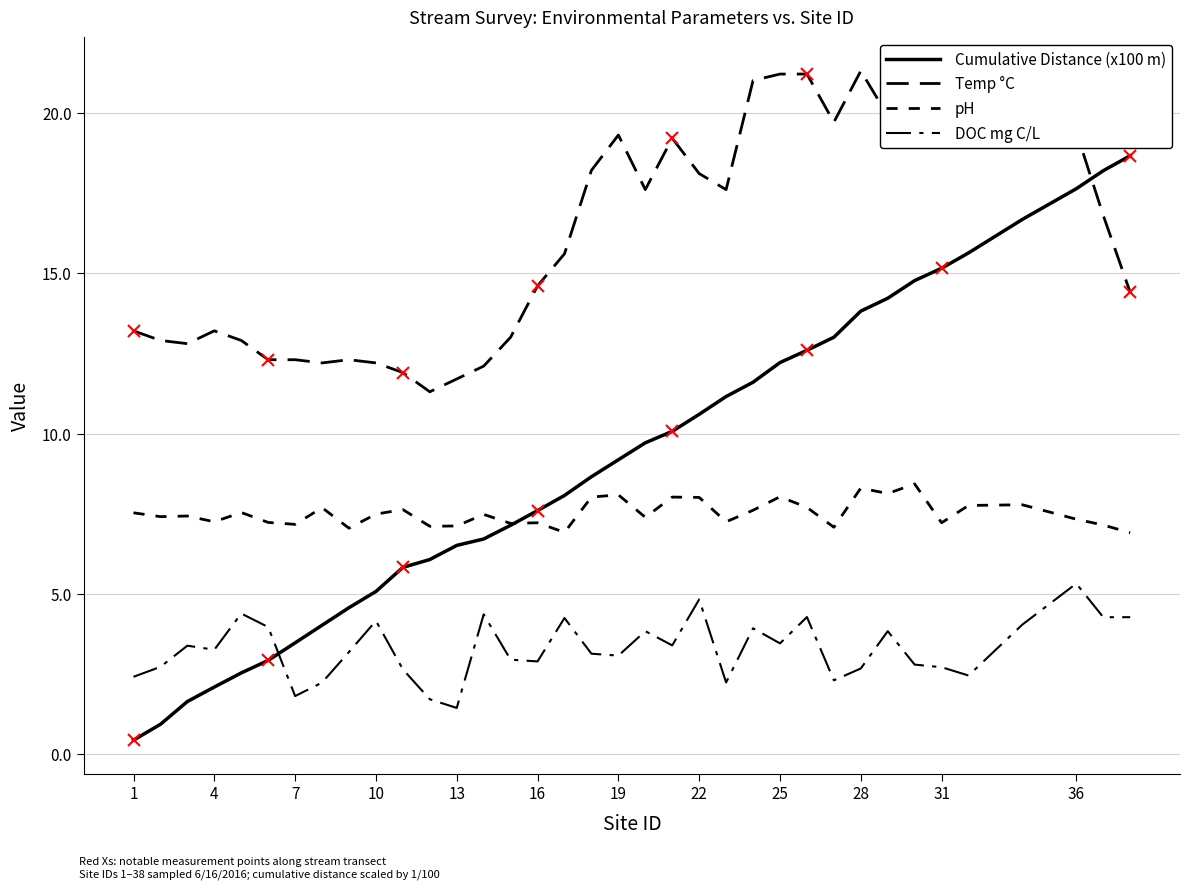

Is this an area chart (filled region under the line)?

No